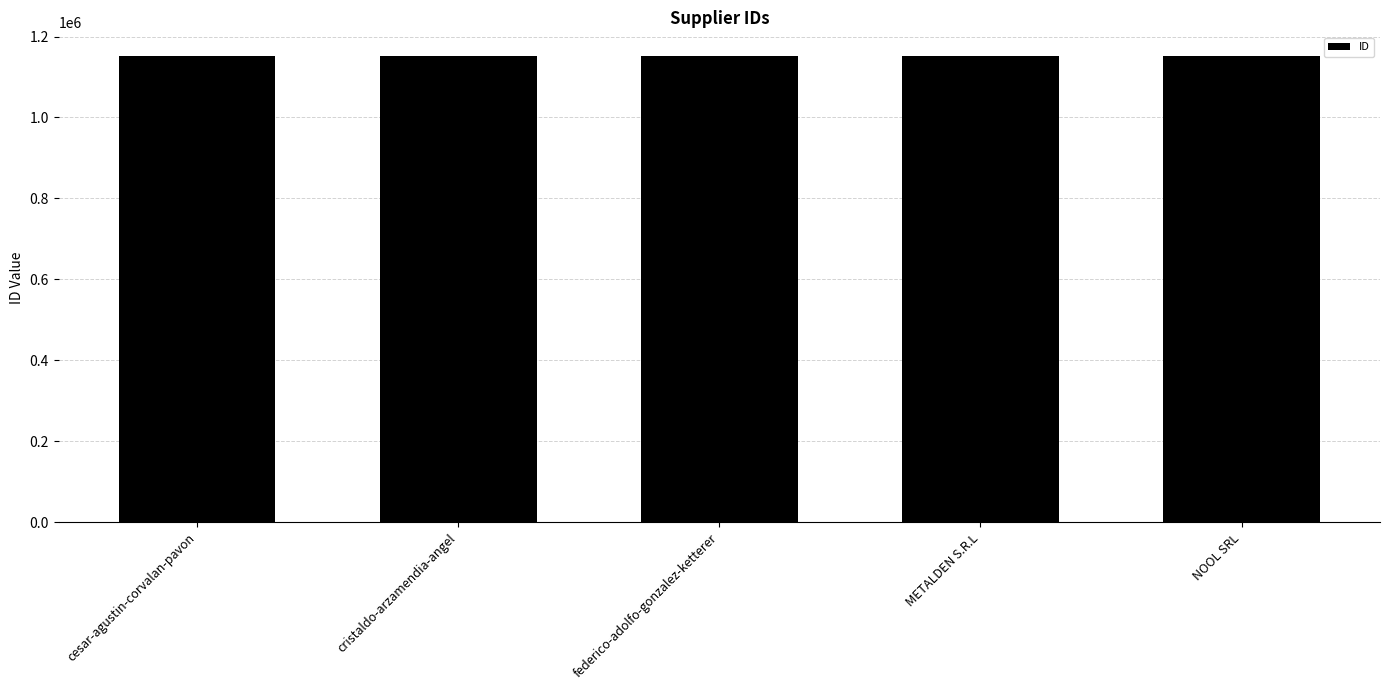

What is the minimum value shown in the chart?

1152751